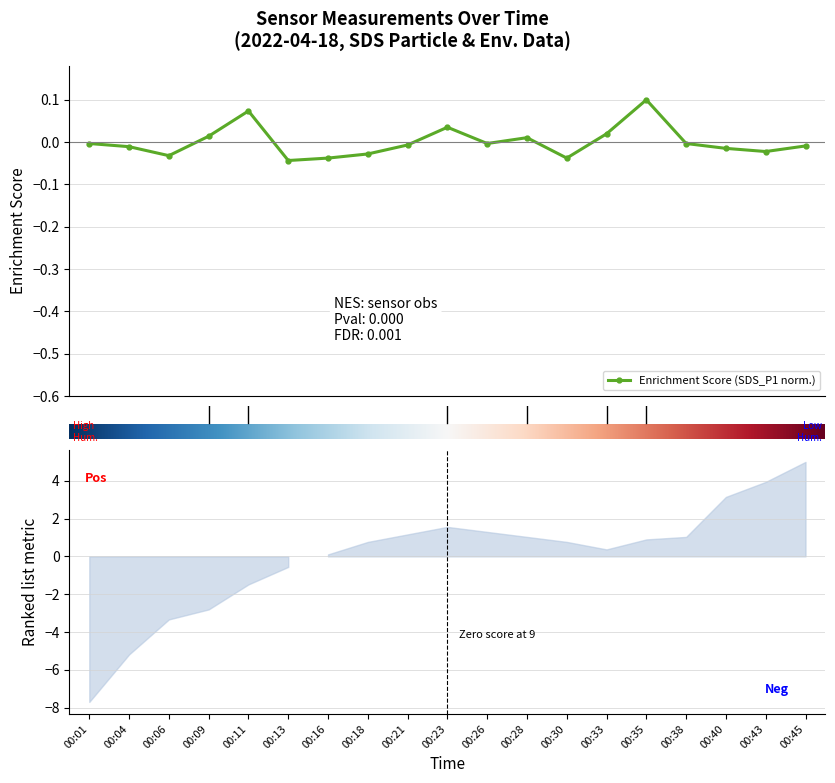

How many values in the Humidity series are below 0?

6